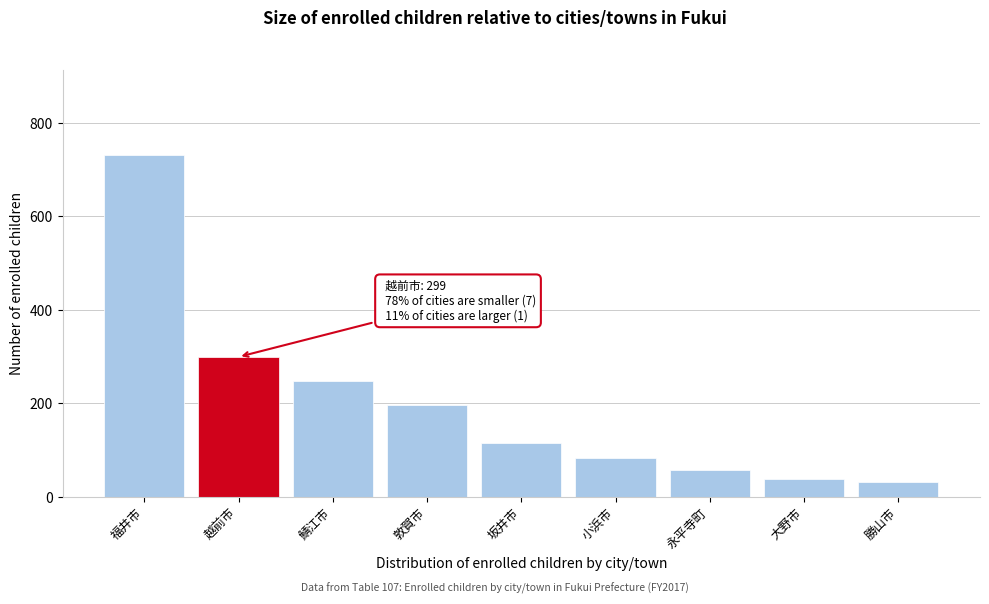

Reading left to right, extract all data points from this chart.

福井市=731	越前市=299	鯖江市=247	敦賀市=197	坂井市=115	小浜市=83	永平寺町=56	大野市=38	勝山市=31